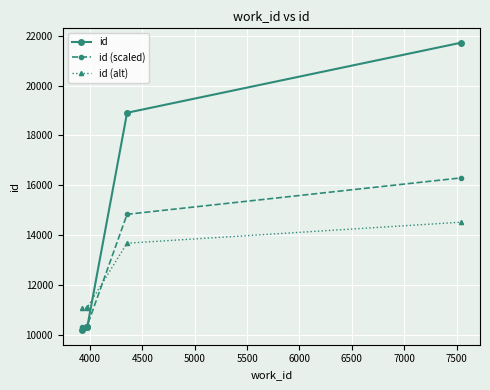

True or false: id and id (alt) cross at least once.

True